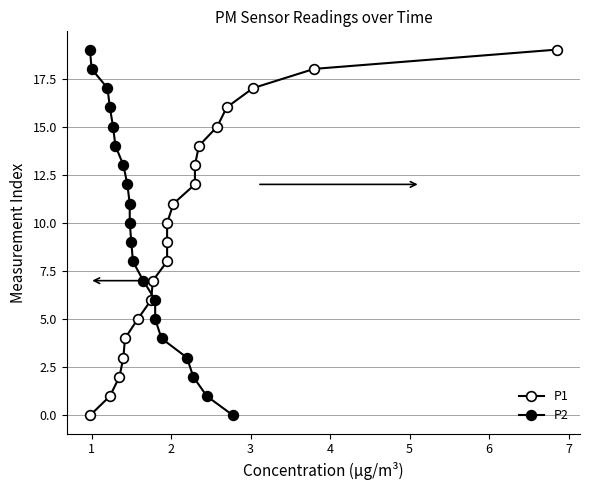

True or false: P2 has more than 2 points higher than both neighbors.

False